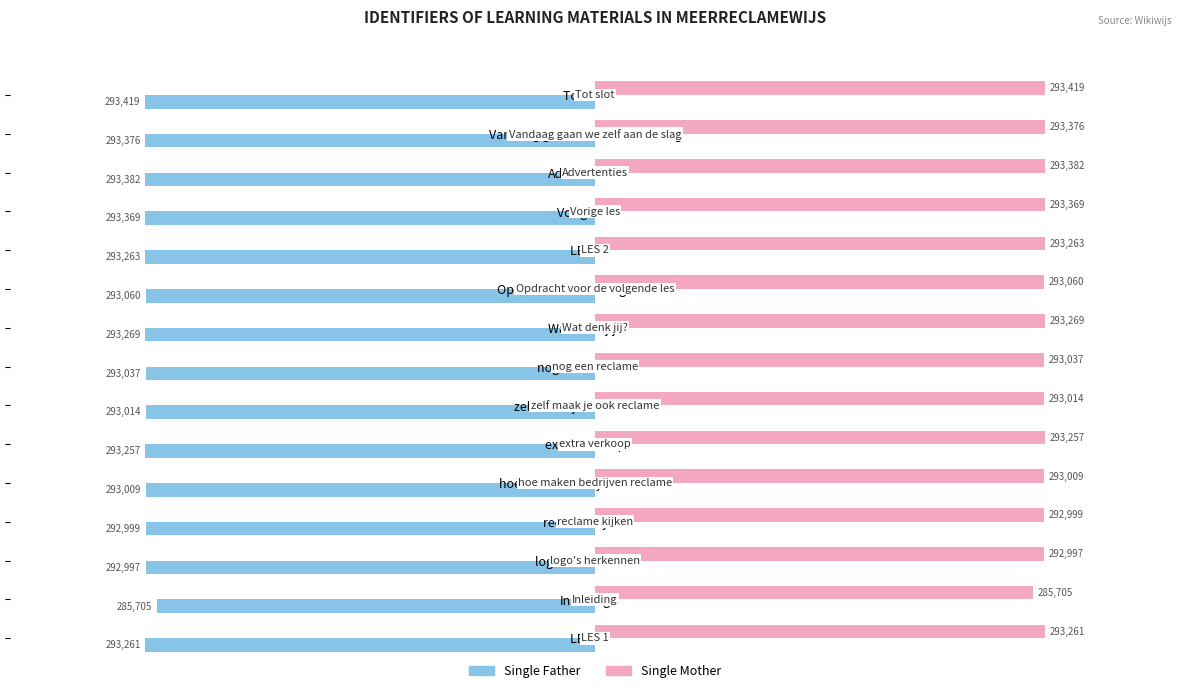

What are all the series names shown in the legend?

Single Father, Single Mother